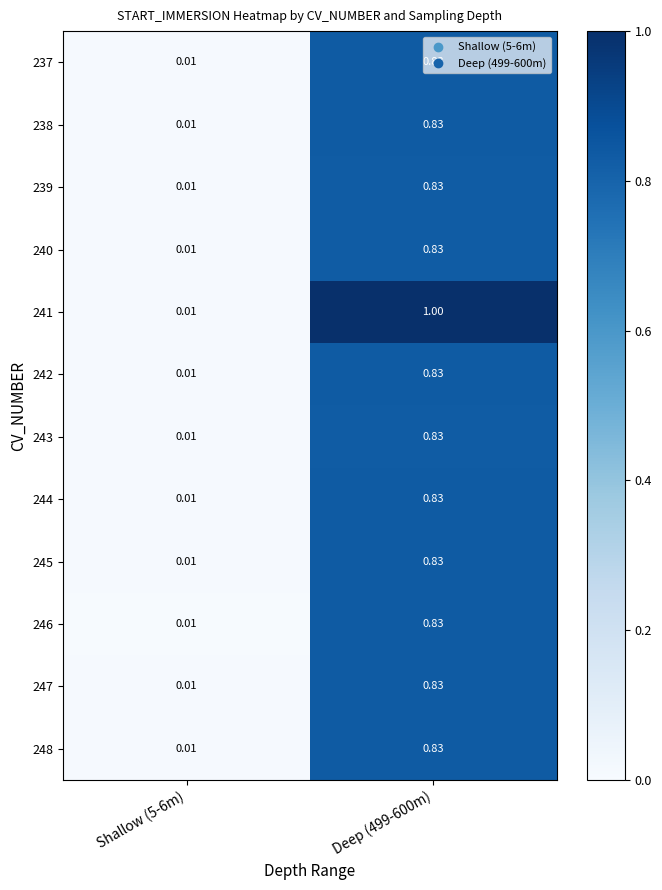

Reading left to right, transcribe all the data shown in this chart.

237: Shallow (5-6m)=0.0	Deep (499-600m)=0.8
238: Shallow (5-6m)=0.0	Deep (499-600m)=0.8
239: Shallow (5-6m)=0.0	Deep (499-600m)=0.8
240: Shallow (5-6m)=0.0	Deep (499-600m)=0.8
241: Shallow (5-6m)=0.0	Deep (499-600m)=1.0
242: Shallow (5-6m)=0.0	Deep (499-600m)=0.8
243: Shallow (5-6m)=0.0	Deep (499-600m)=0.8
244: Shallow (5-6m)=0.0	Deep (499-600m)=0.8
245: Shallow (5-6m)=0.0	Deep (499-600m)=0.8
246: Shallow (5-6m)=0.0	Deep (499-600m)=0.8
247: Shallow (5-6m)=0.0	Deep (499-600m)=0.8
248: Shallow (5-6m)=0.0	Deep (499-600m)=0.8